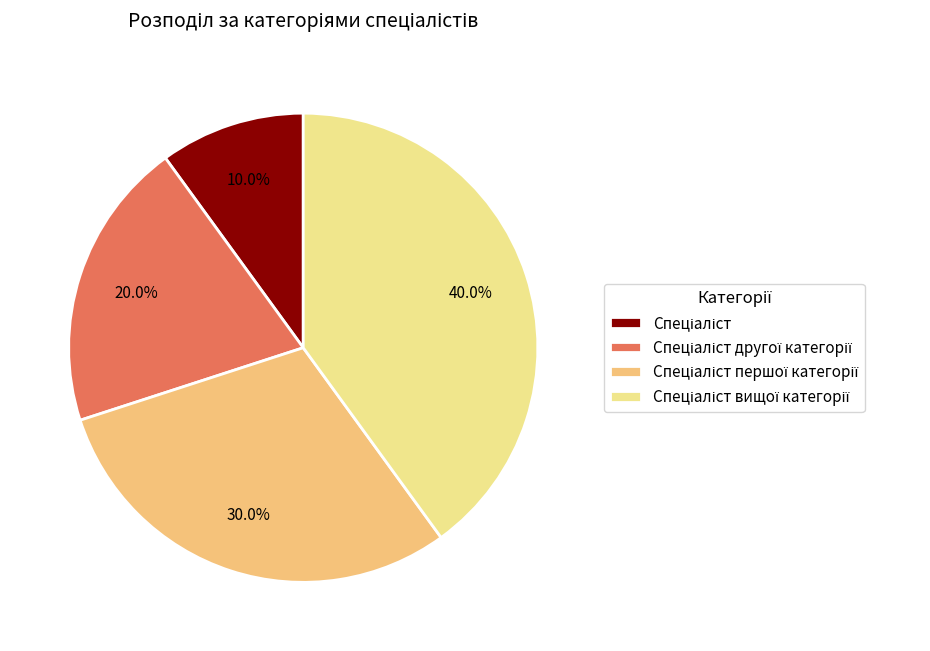

Does any single category account for the majority?

No